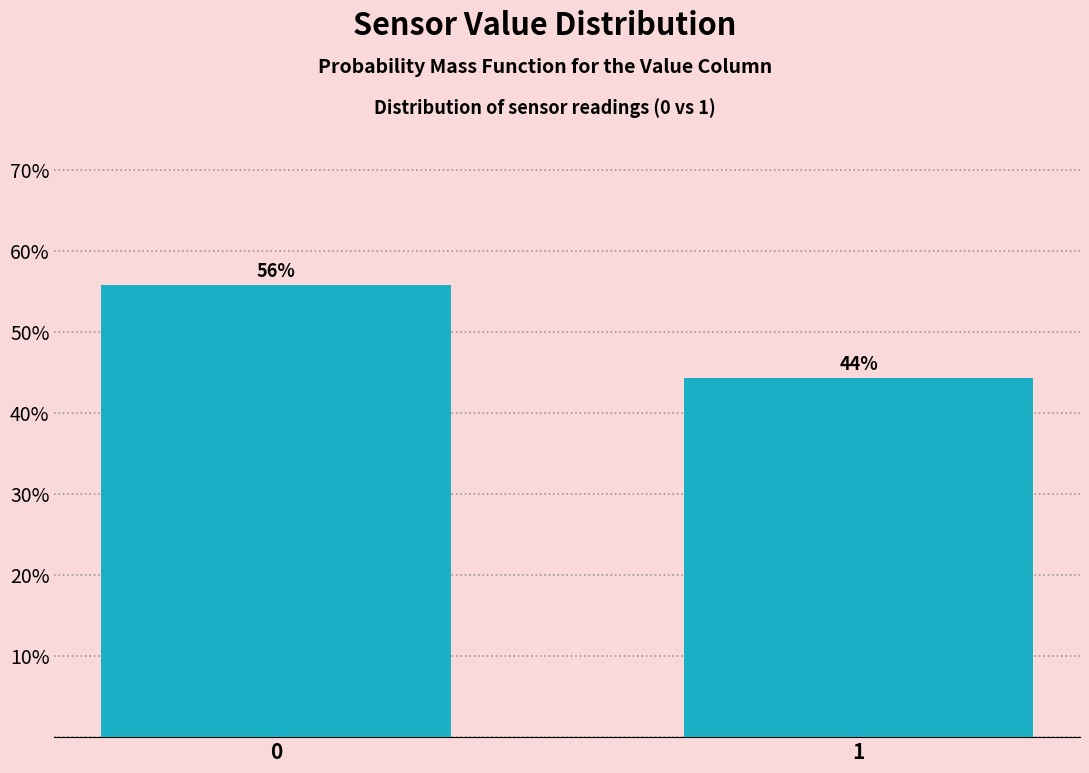

What is the ratio of the value at 0 to the value at 1?

1.3